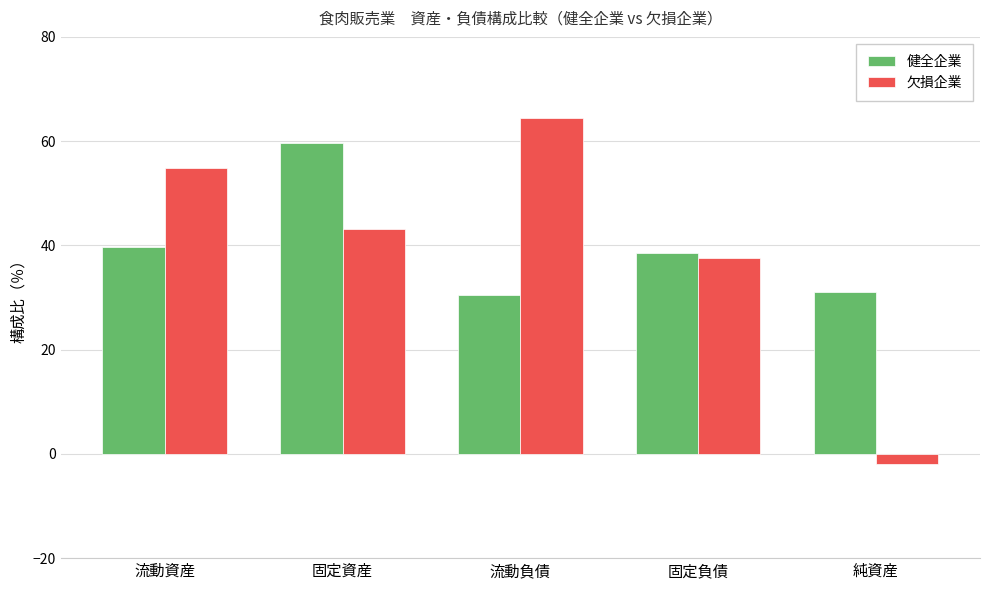

Which series changed the most between 流動負債 and 固定負債?

欠損企業